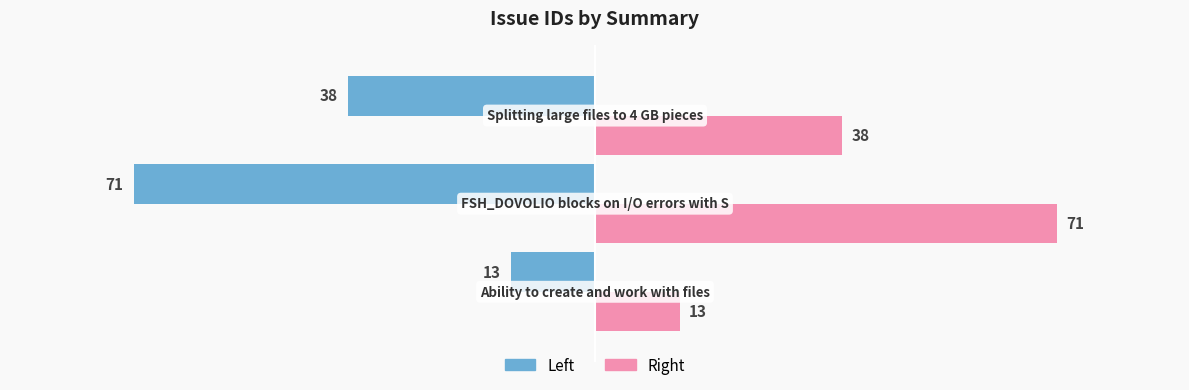

What is the minimum value shown in the chart?

-71